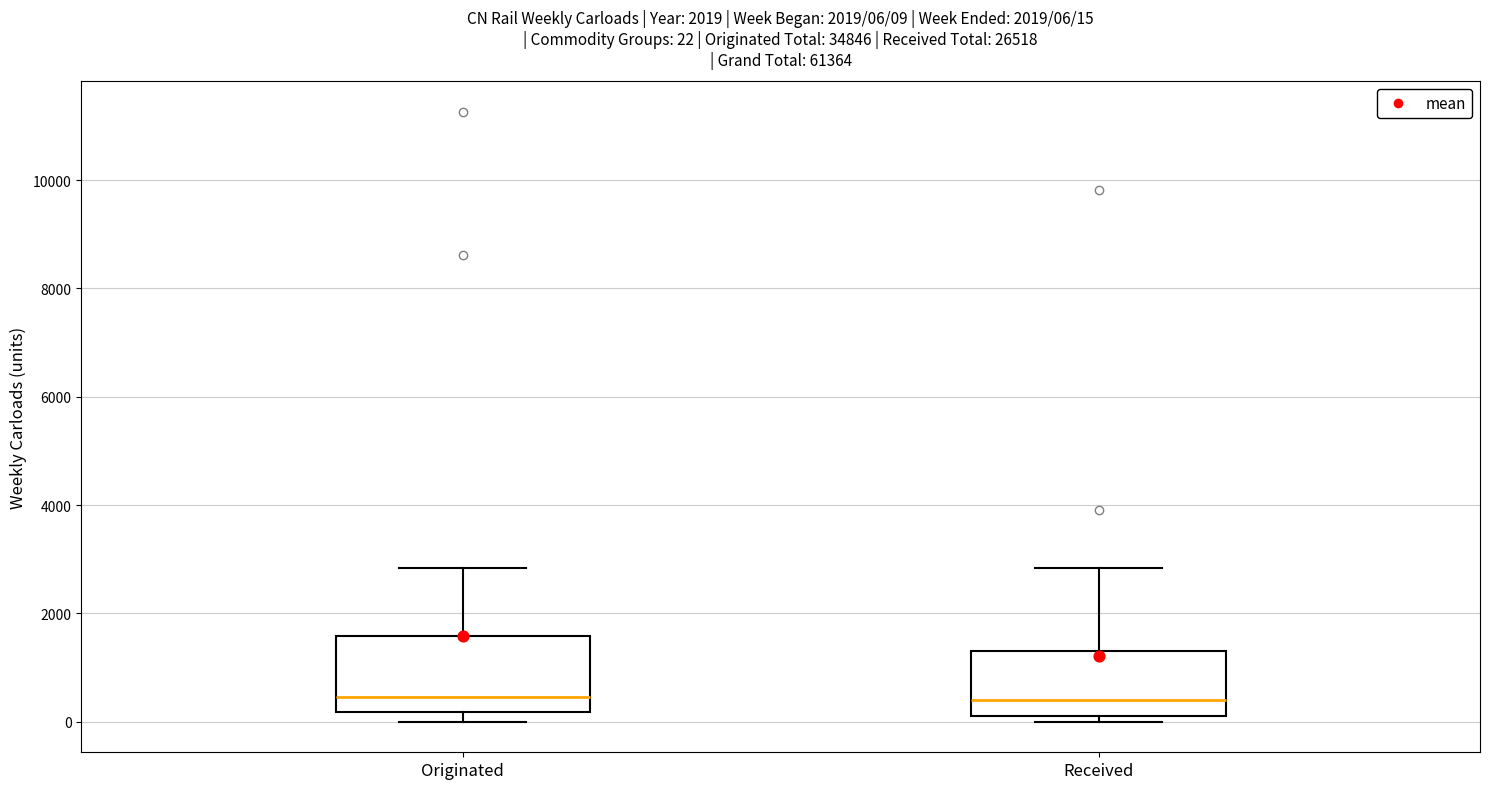

Which box is the tallest, from its lower edge to its upper edge?

Originated